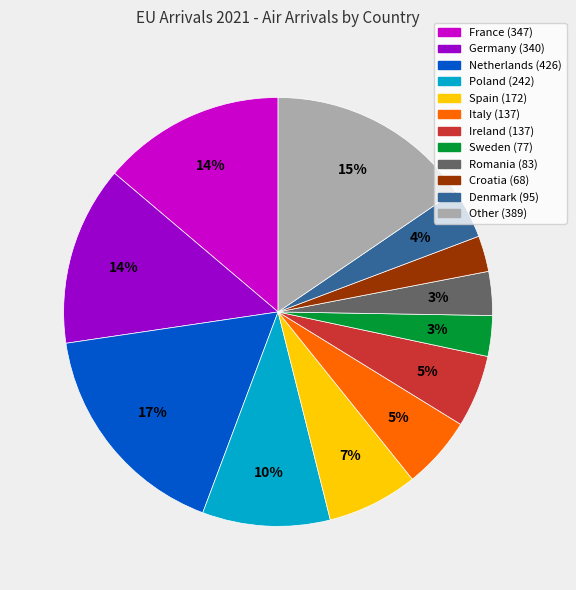

To the nearest percent, what percentage of the pie is Romania?

3%